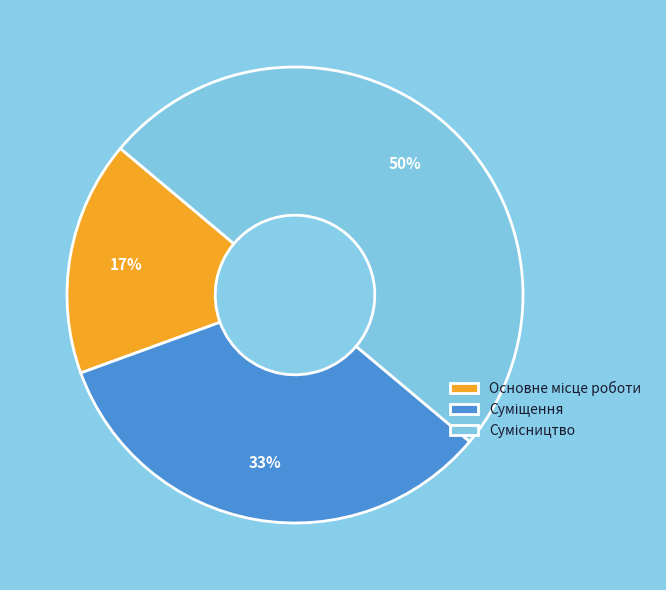

To the nearest percent, what is the difference between the largest and smallest slice percentages?

33%